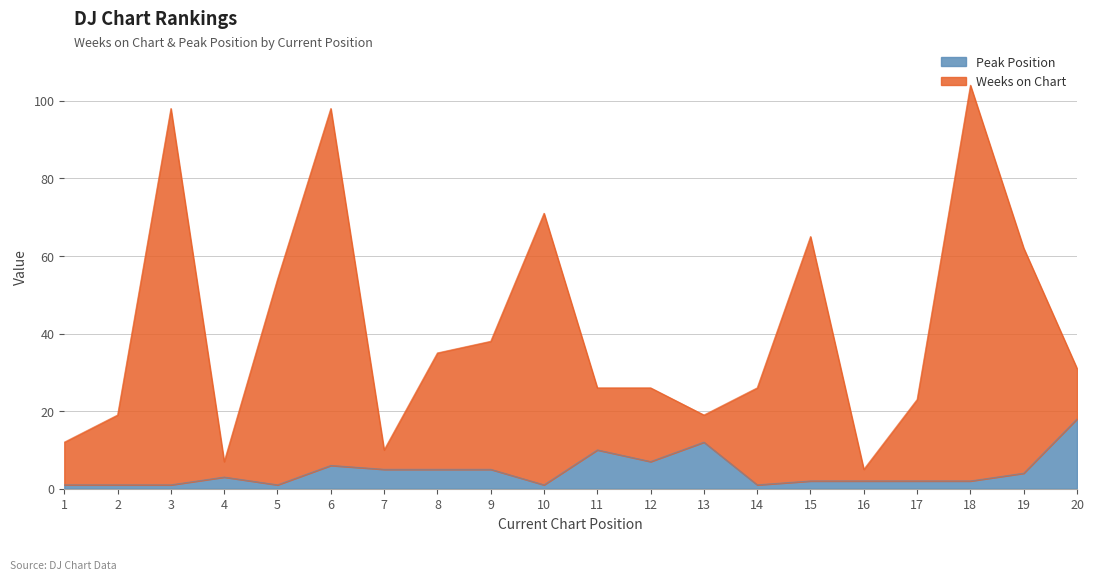

What is the sum of all Peak Position values?

89